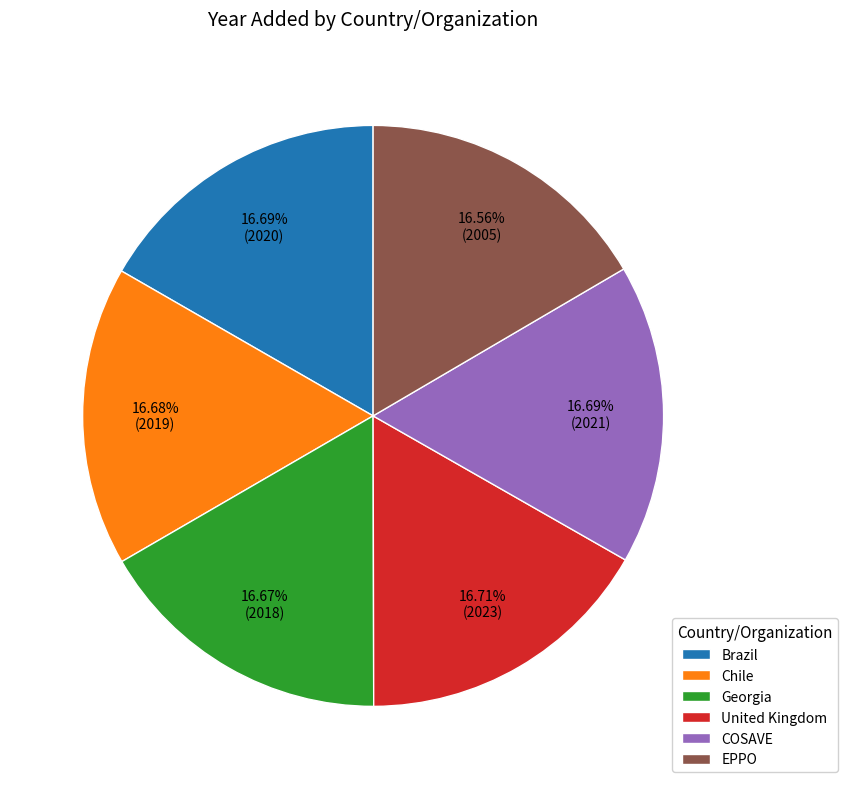

Is there a majority slice in this chart?

No